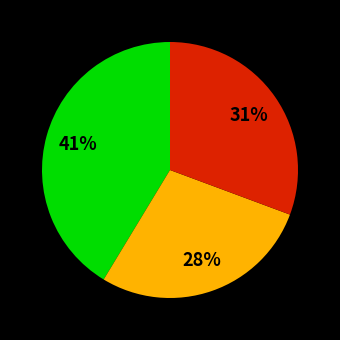

To the nearest percent, what is the difference between the largest and smallest slice percentages?

13%